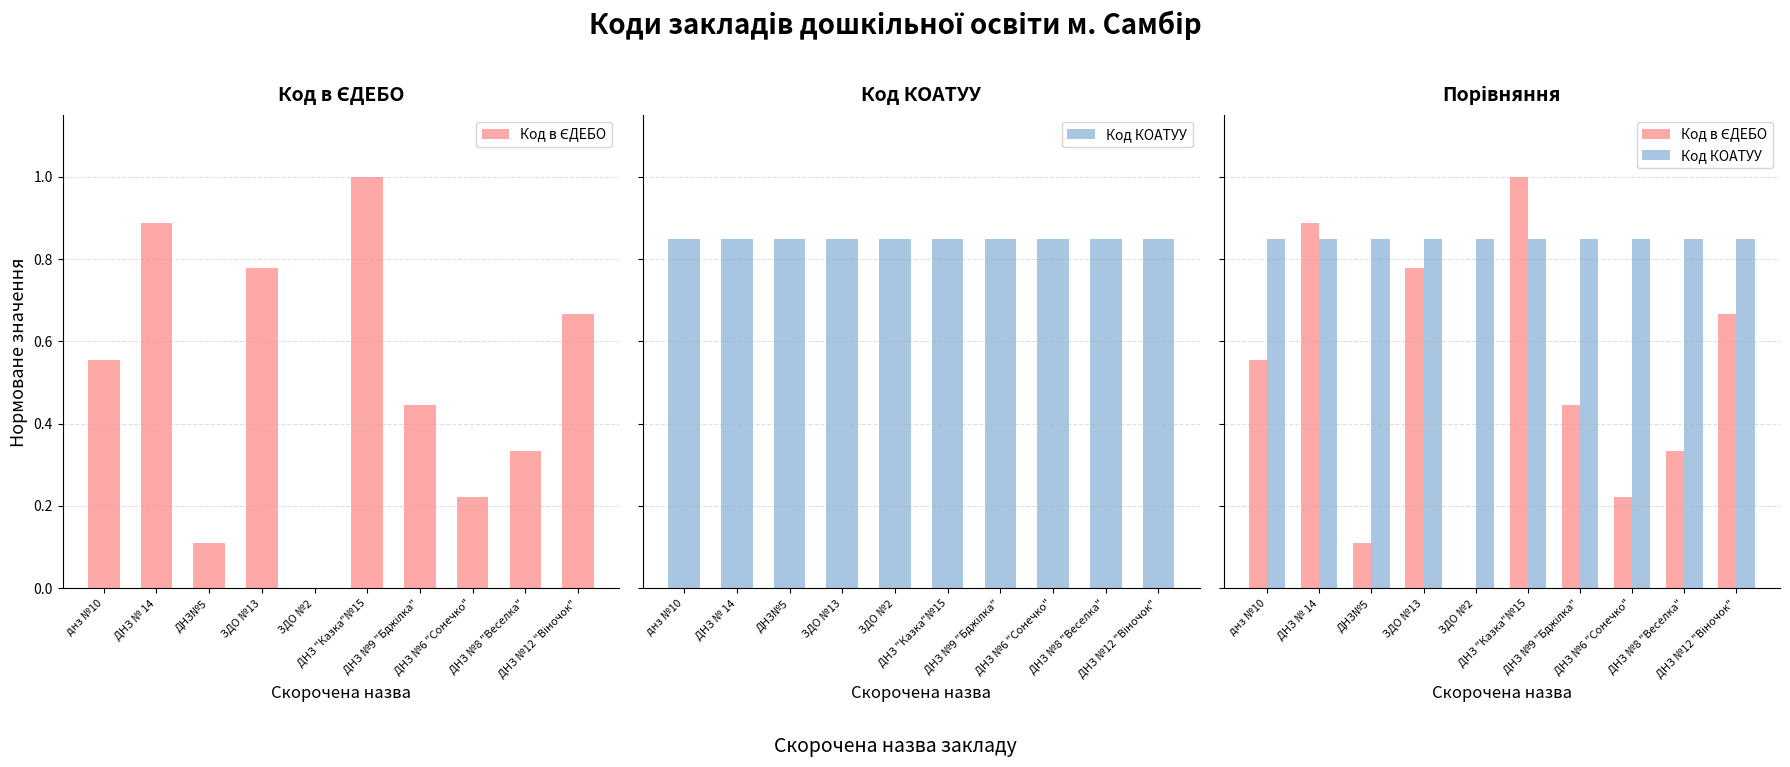

What is the label of the 7th bar from the left?

ДНЗ №9 "Бджілка"